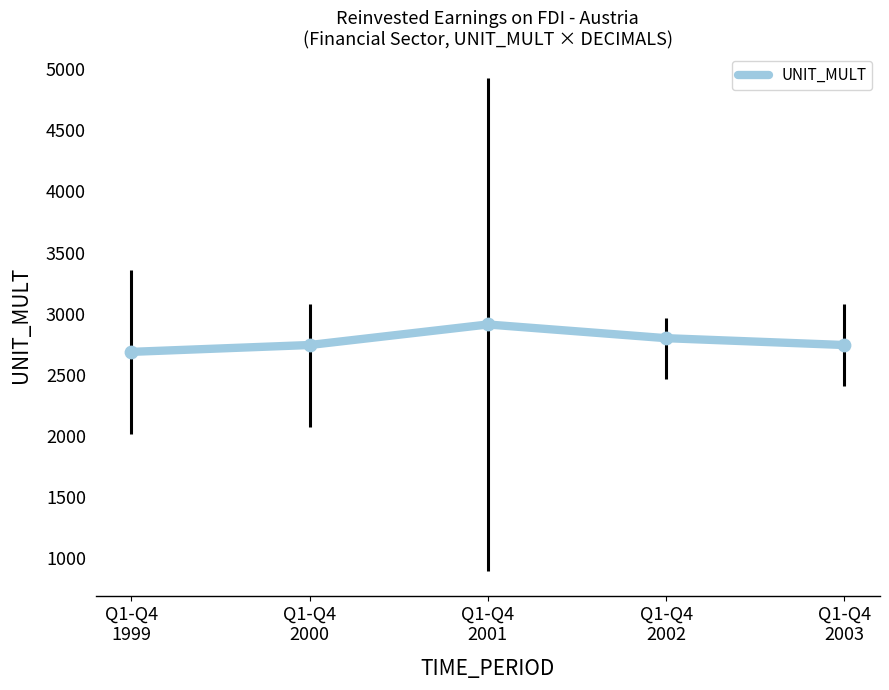

Between Q1-Q4
2001 and Q1-Q4
2003, which is larger?

Q1-Q4
2001